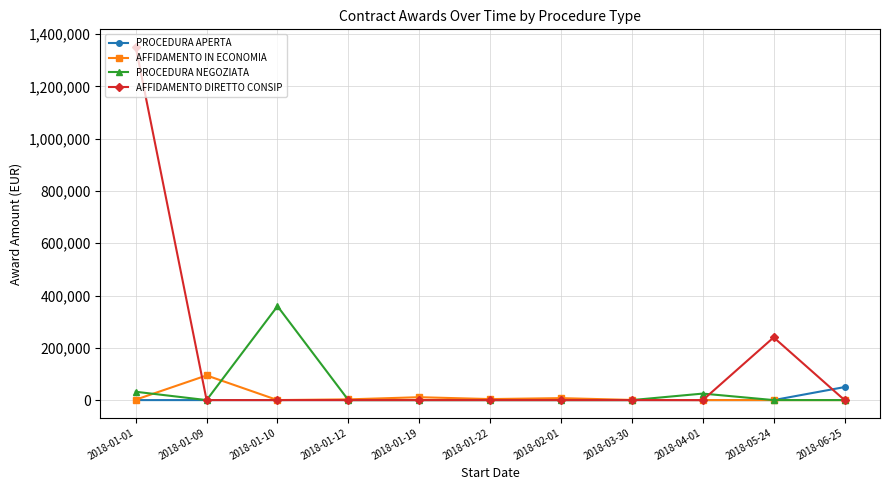

Which series has the largest total across all categories?

AFFIDAMENTO DIRETTO CONSIP